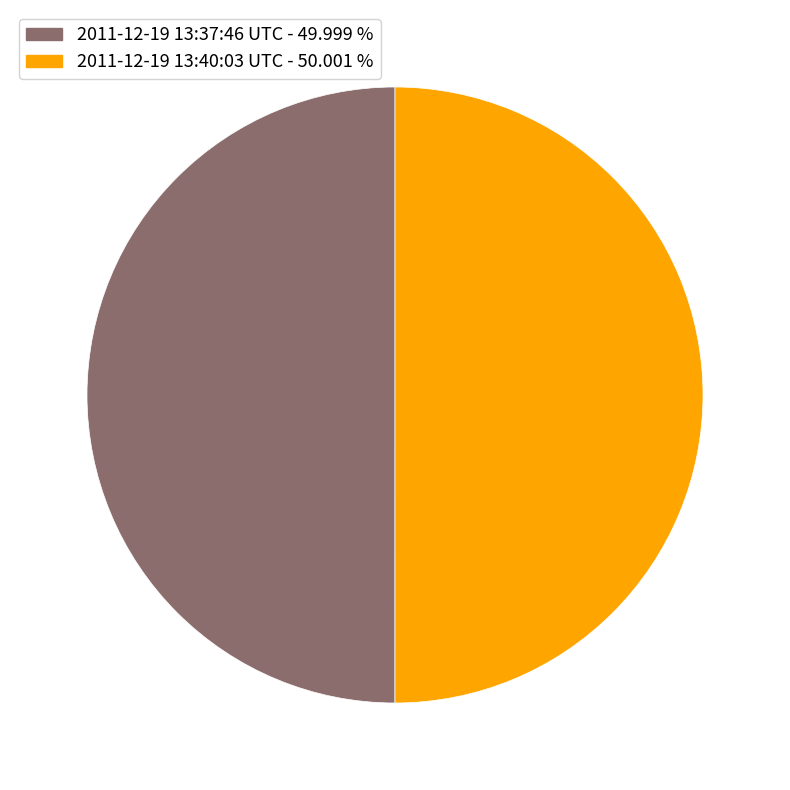

Do 2011-12-19 13:37:46 UTC and 2011-12-19 13:40:03 UTC together represent more than half of the pie?

Yes